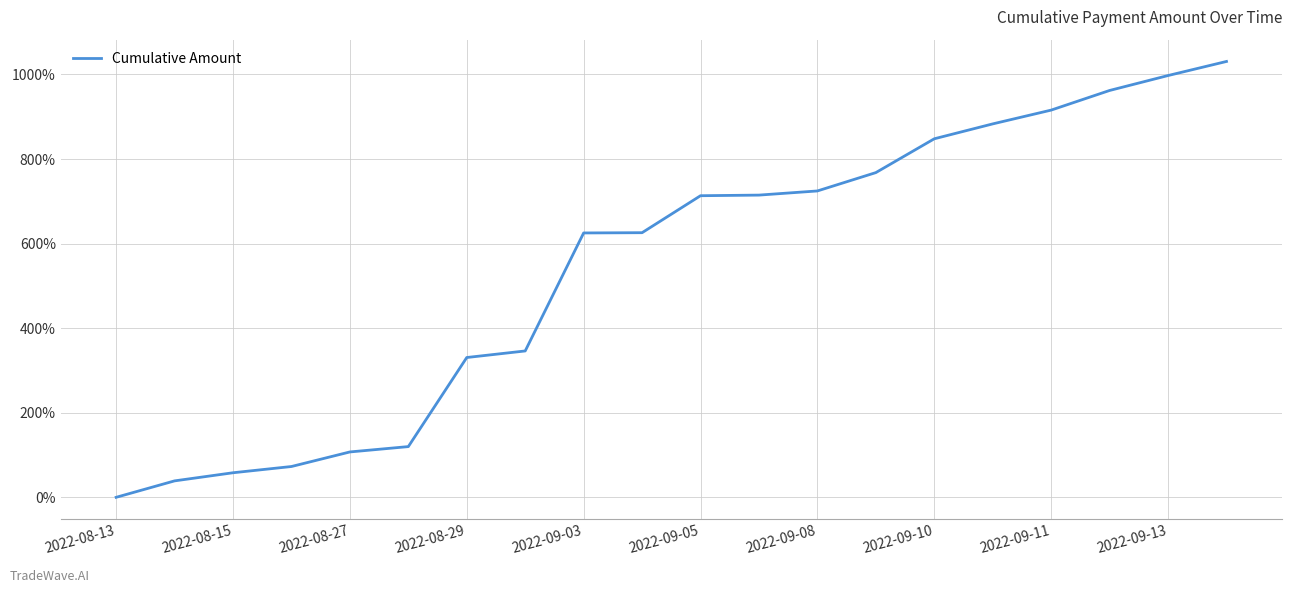

How many lines are shown in the chart?

1